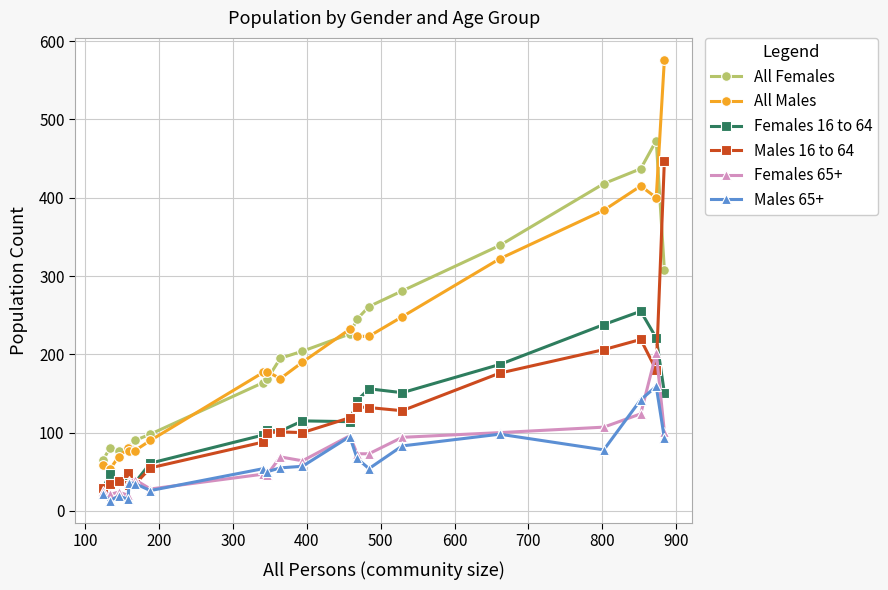

Which series has the widest spread of values?

All Males